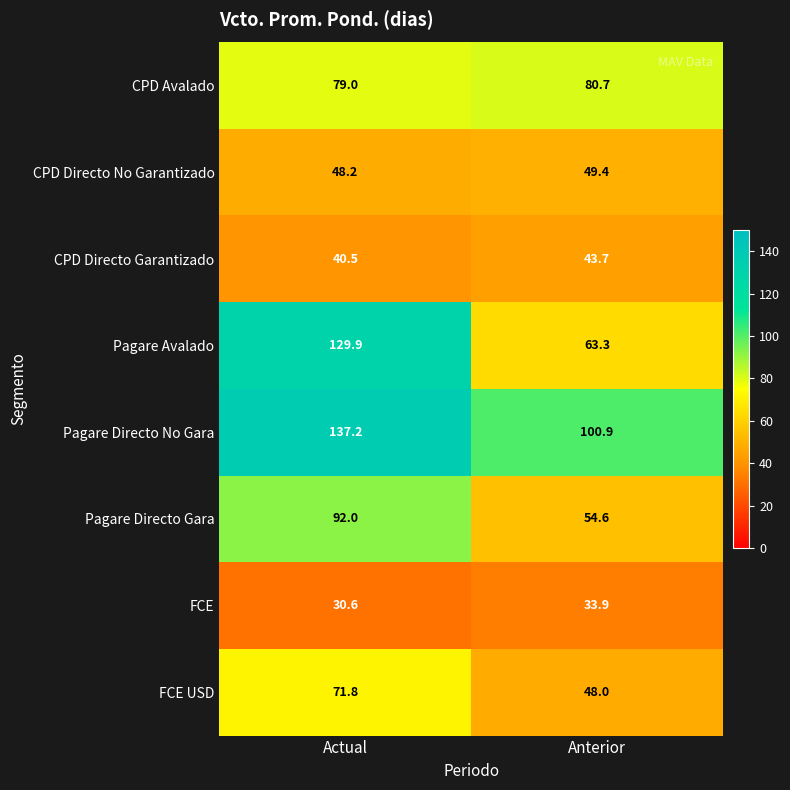

What is the difference between the maximum and minimum values in the Pagare Avalado series?

66.6